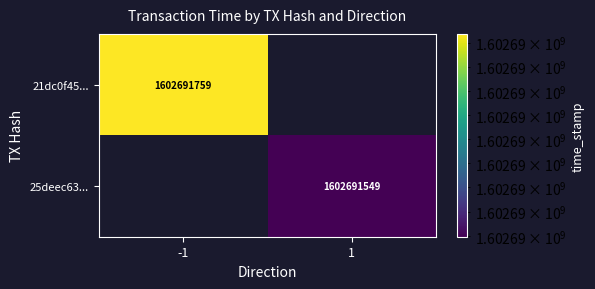

List the series in order of their overall mean, lowest first.

25deec6386f9ae3b9eaee9f87c11bc835830049, 21dc0f45931bf0ef90a7264bae030308586b739